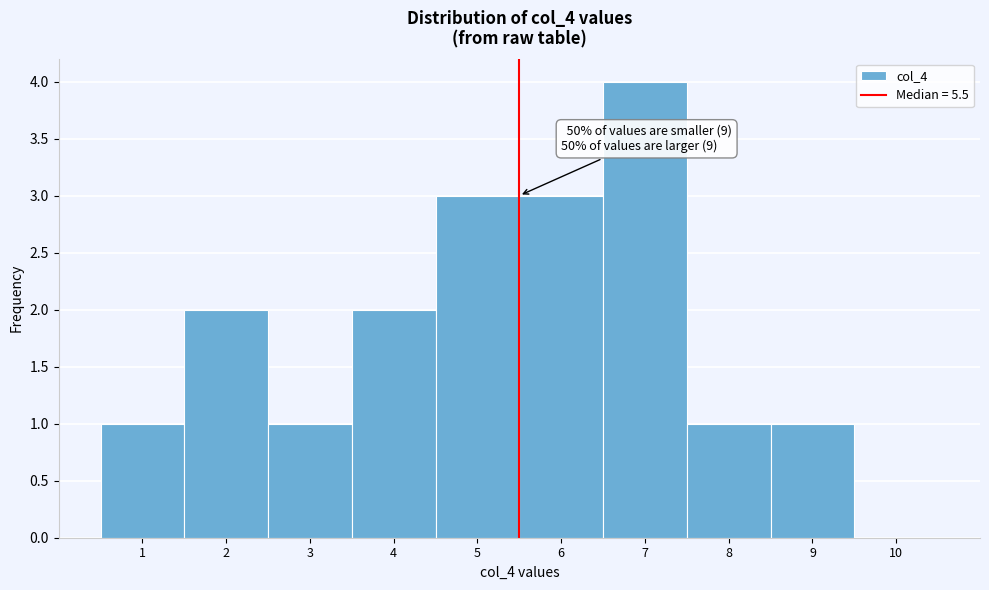

Which range on the x-axis has the tallest bar?

6.5 to 7.5